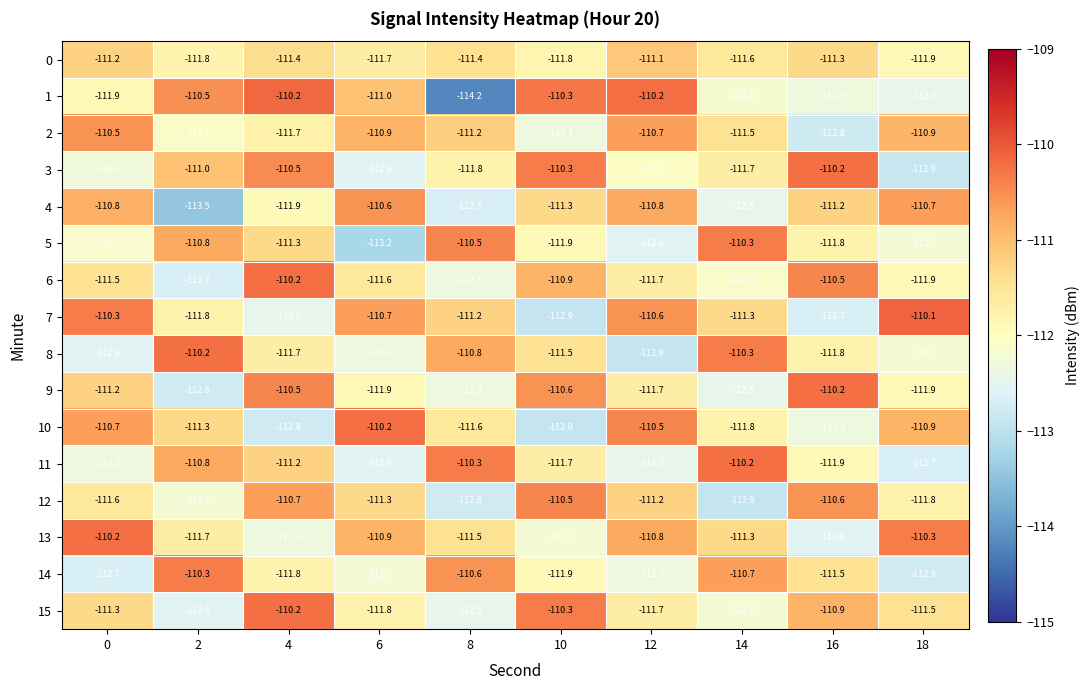

What is the difference between the highest and lowest values at 6?

3.0